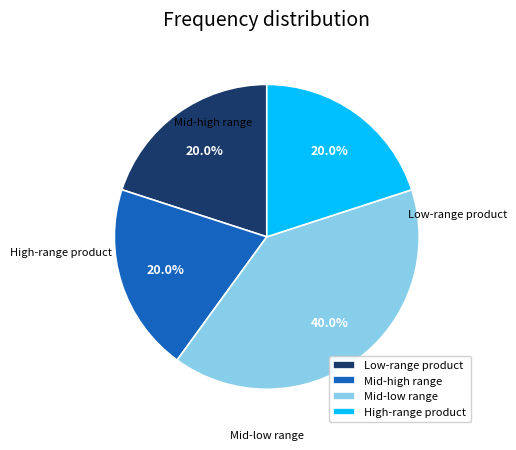

Approximately how many times larger is the value at Mid-low range compared to Low-range product?

2.0